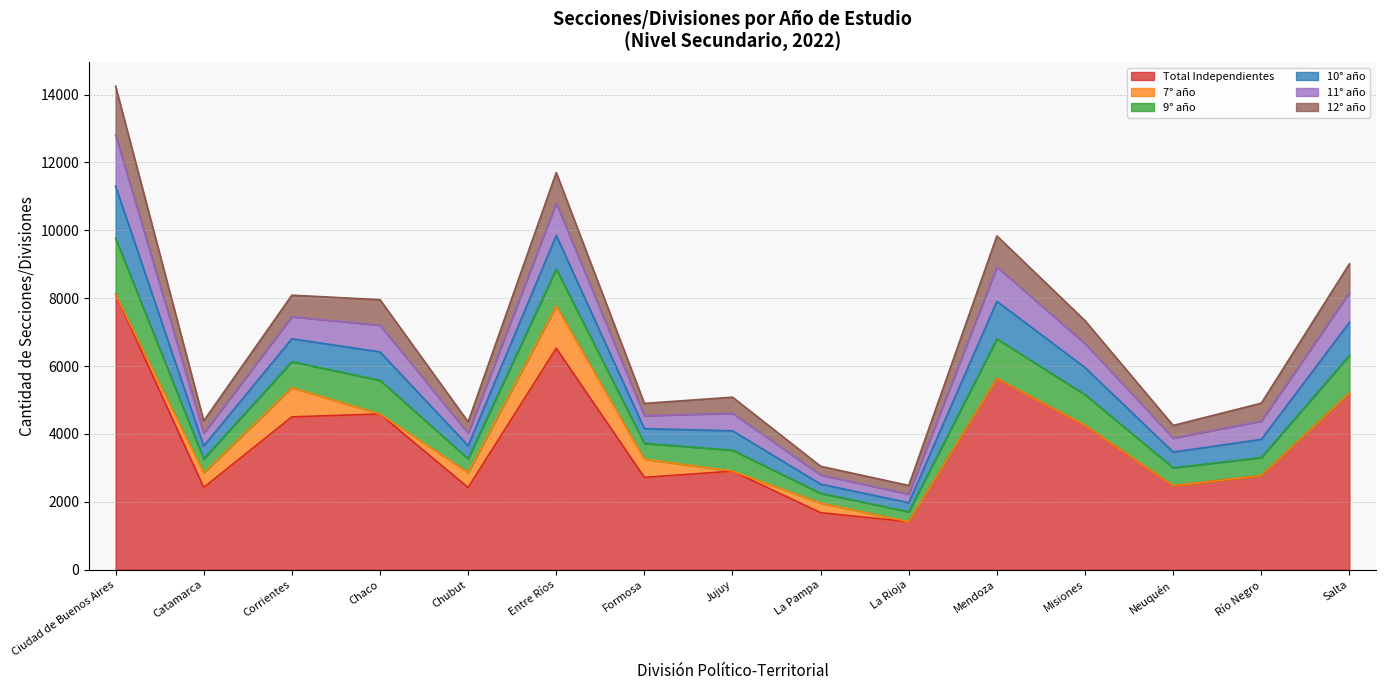

What is the value of the Total Independientes point at the 1st from the left?

8113